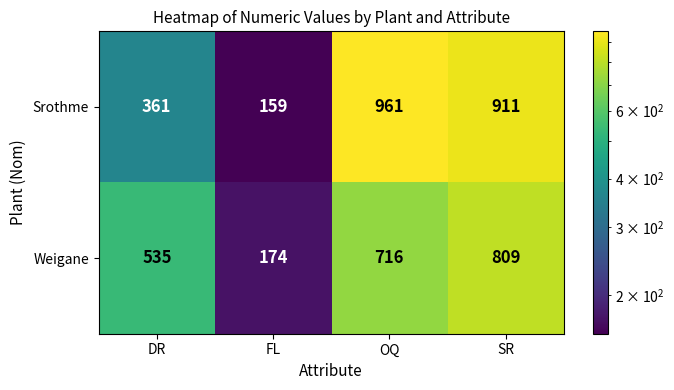

Between DR and OQ, which series saw the biggest shift?

Srothme